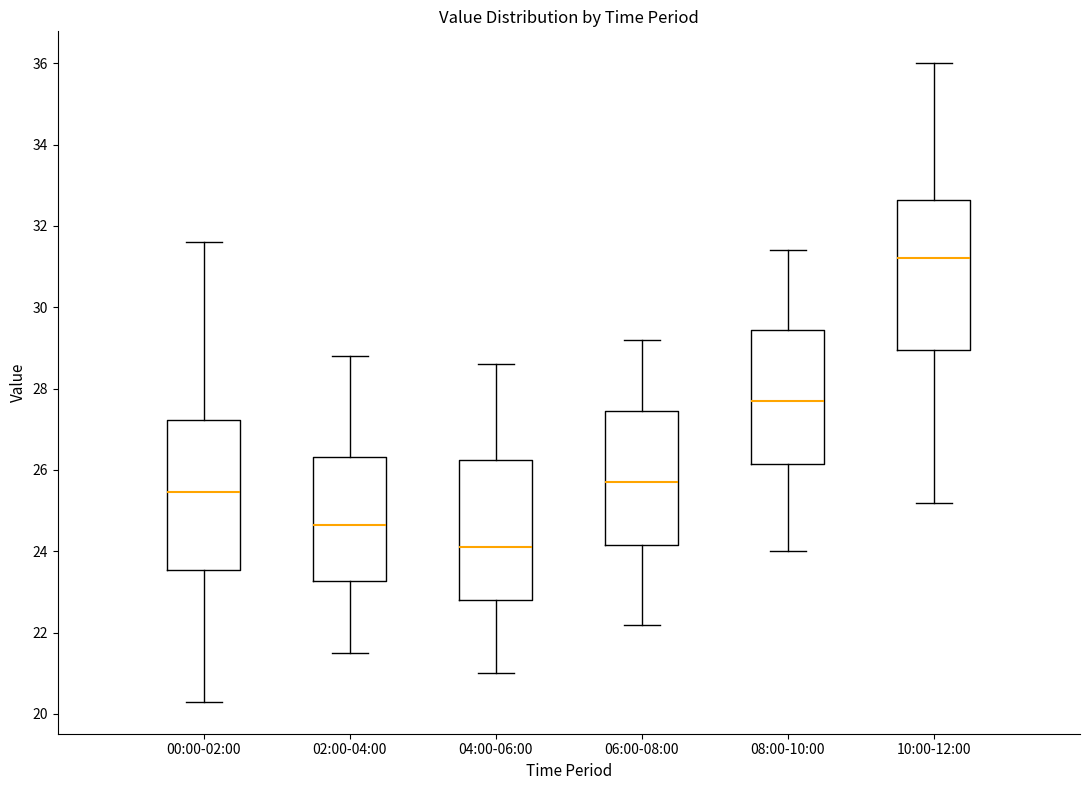

Reading left to right, transcribe this box plot: for each box, give where its median line is, the range the box spans, and where its two whiskers end, as read against the y-axis. The values are not printed on the chart, so give them approximately, as read against the axis.

00:00-02:00: median 25.4, box 23.6 to 27.2, whiskers 20.4 to 31.6
02:00-04:00: median 24.6, box 23.2 to 26.4, whiskers 21.6 to 28.8
04:00-06:00: median 24.2, box 22.8 to 26.2, whiskers 21.0 to 28.6
06:00-08:00: median 25.8, box 24.2 to 27.4, whiskers 22.2 to 29.2
08:00-10:00: median 27.8, box 26.2 to 29.4, whiskers 24.0 to 31.4
10:00-12:00: median 31.2, box 29.0 to 32.6, whiskers 25.2 to 36.0